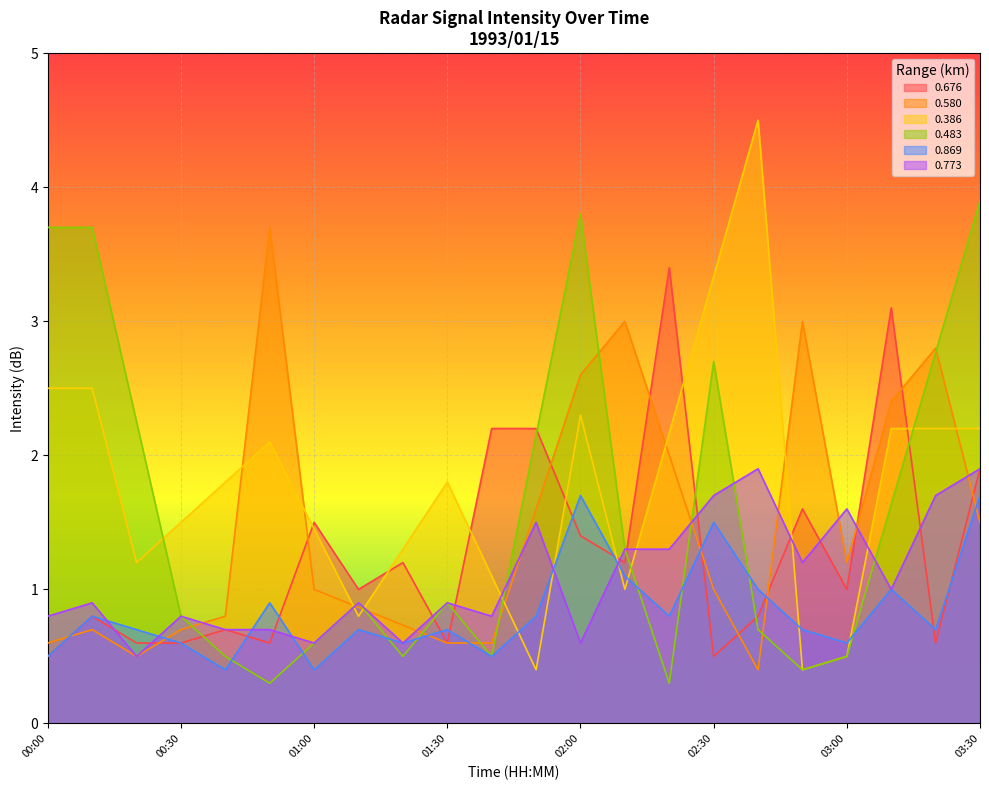

At 00:10, list the series in order from smallest to largest.

0.676, 0.869, 0.773